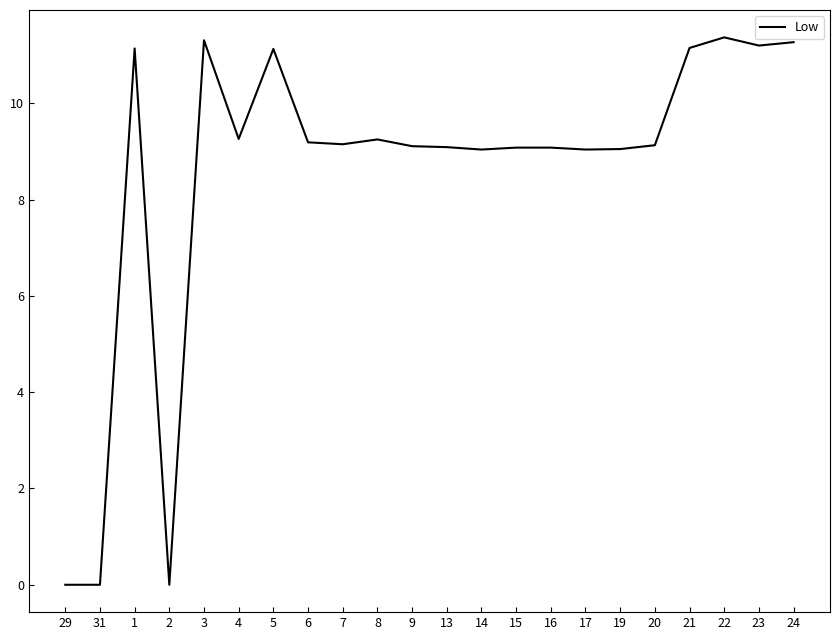

Is it true that the value at 7 is 9.2?

True